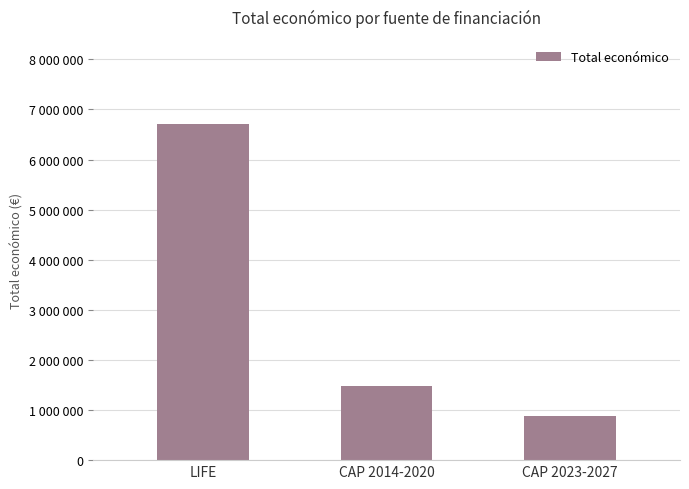

What is the minimum value shown in the chart?

883270